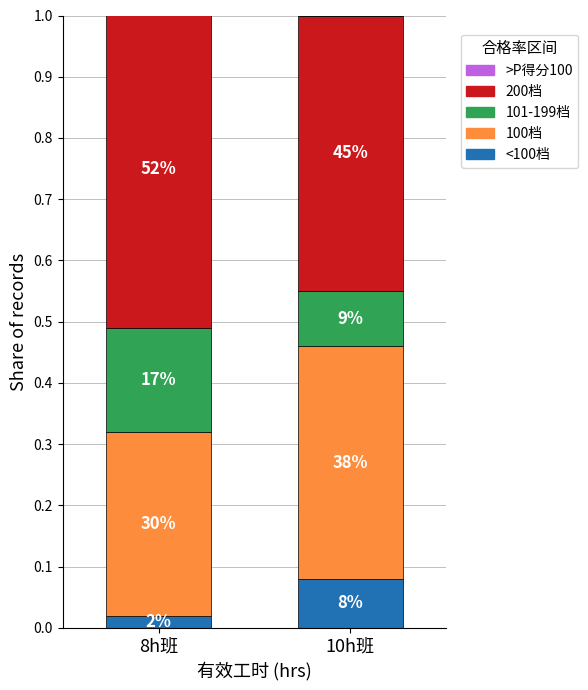

What is the label of the 2nd bar from the left?

10h班